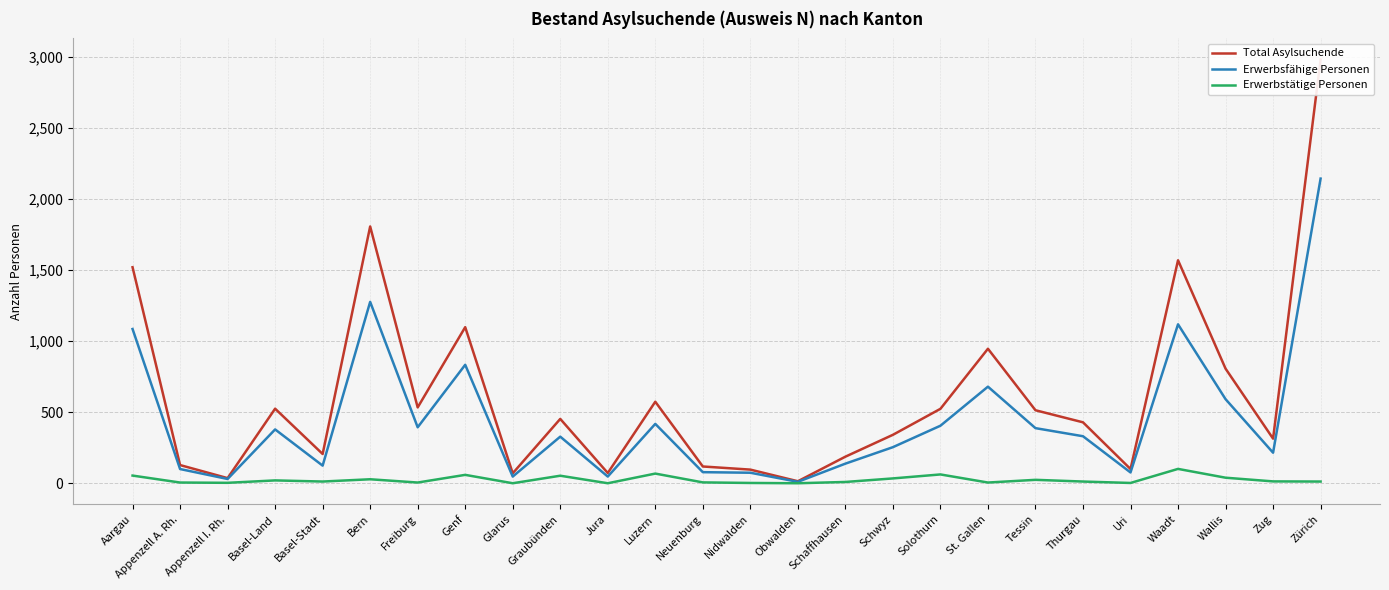

At which category is the sum across all series the highest?

Zürich